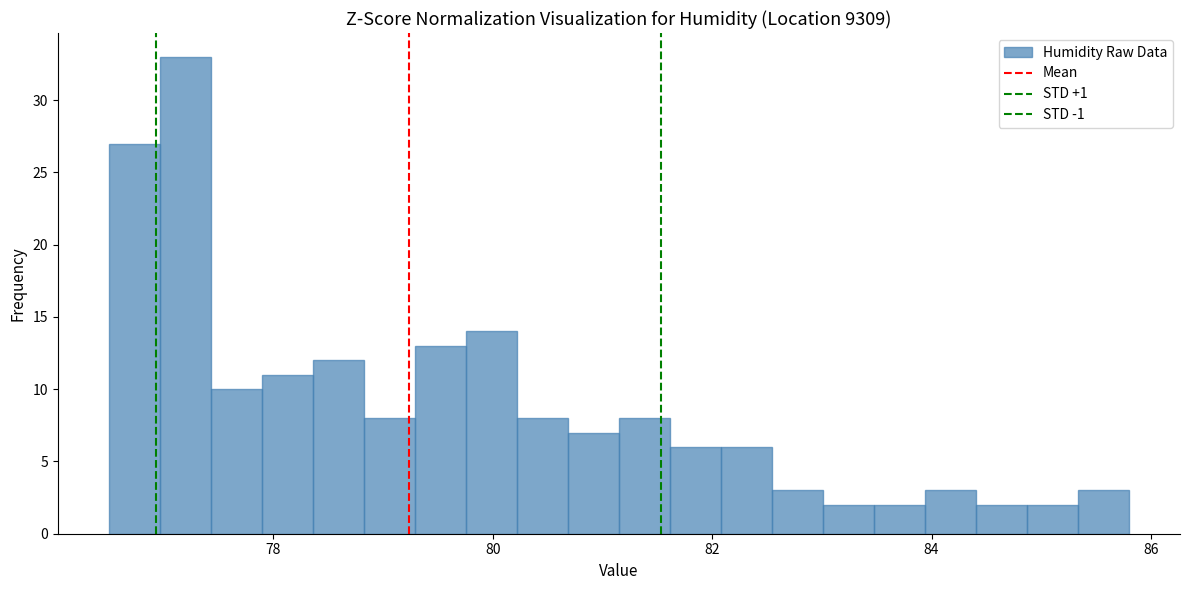

Around what value on the x-axis is the tallest bar? Give the approximate position of its centre, as read against the axis.

77.2